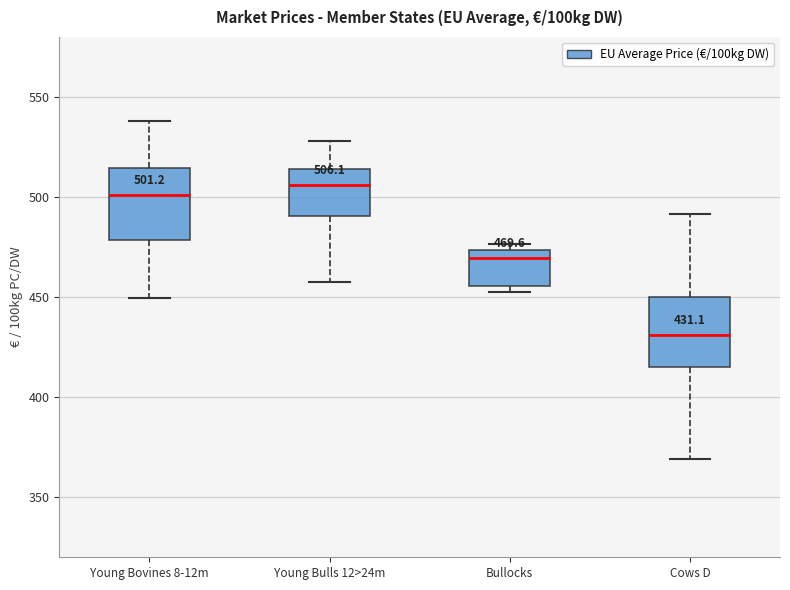

Which box's median line is the lowest?

Cows D